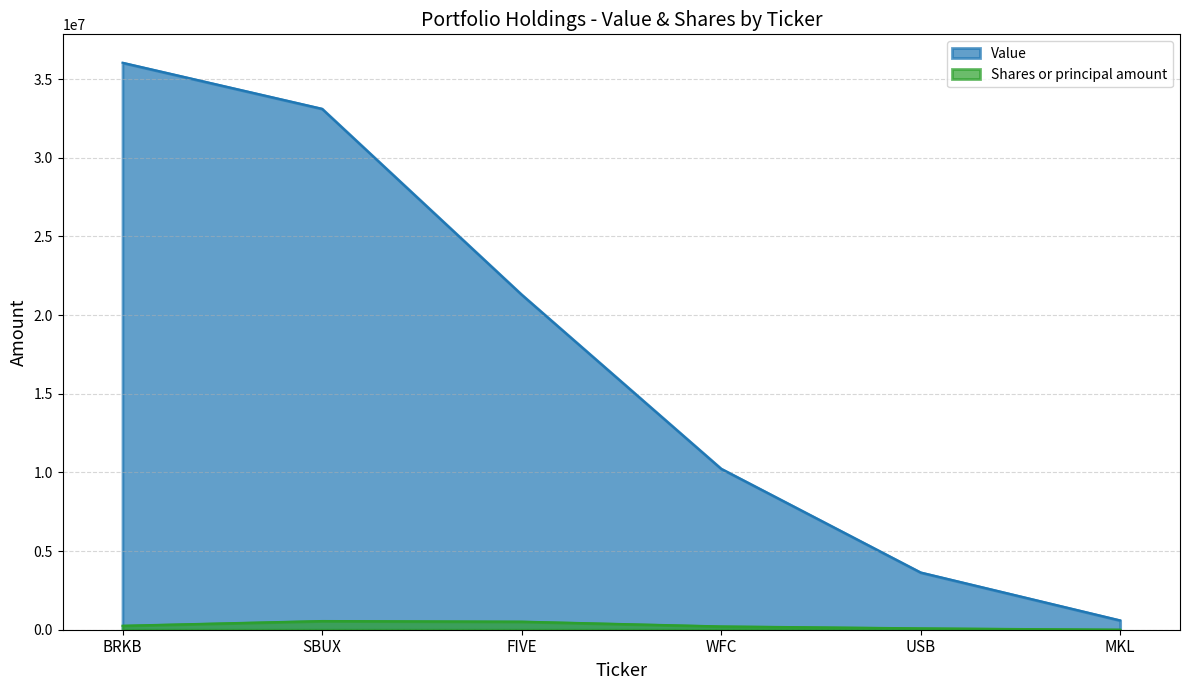

Which category has the lowest value in the Shares or principal amount series?

MKL